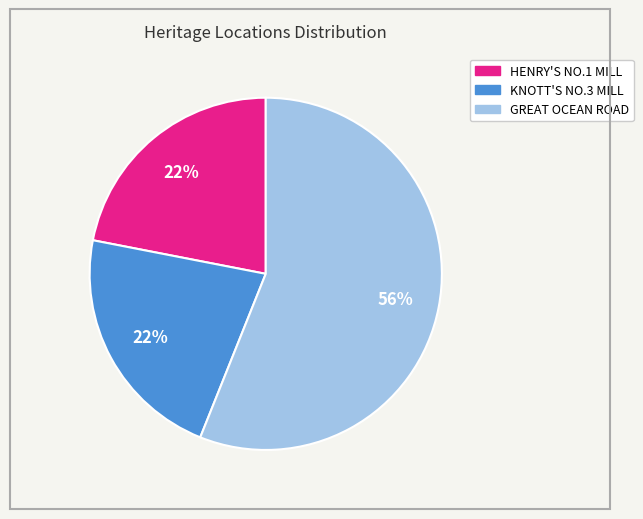

The KNOTT'S NO.3 MILL slice represents 22% of the pie. True or false?

True